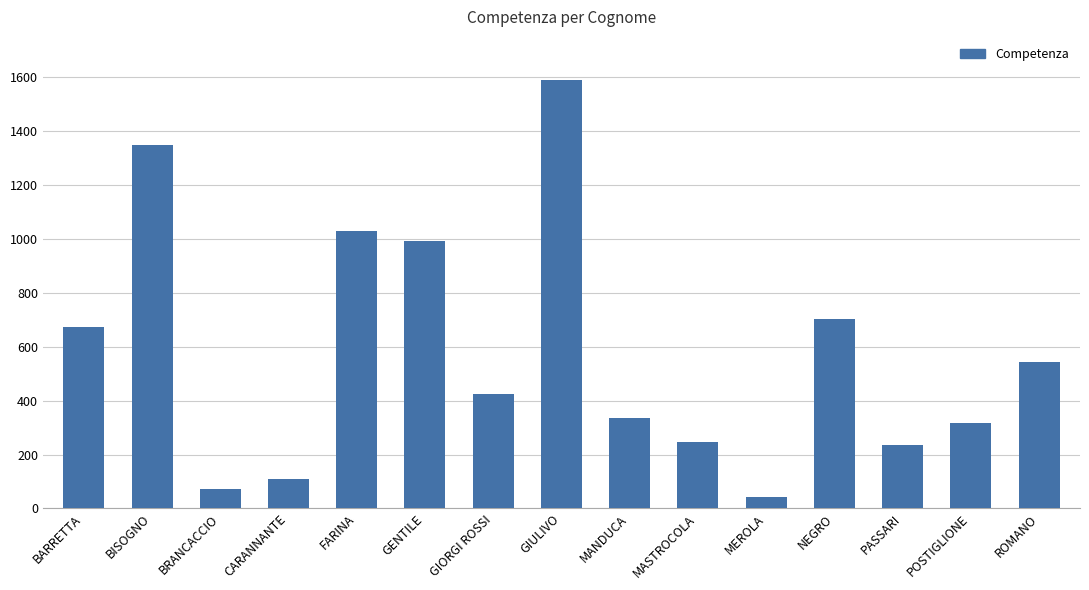

What is the value of the 3rd bar from the left?

71.6